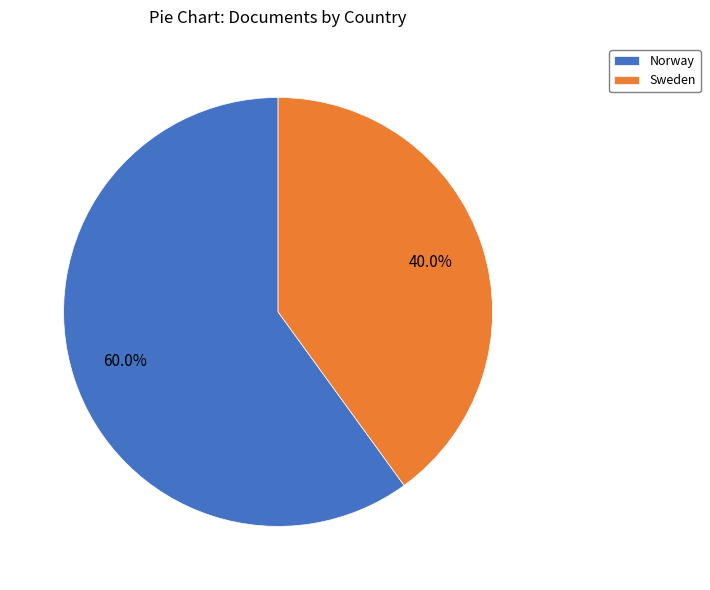

Which category has the biggest portion of the pie?

Norway